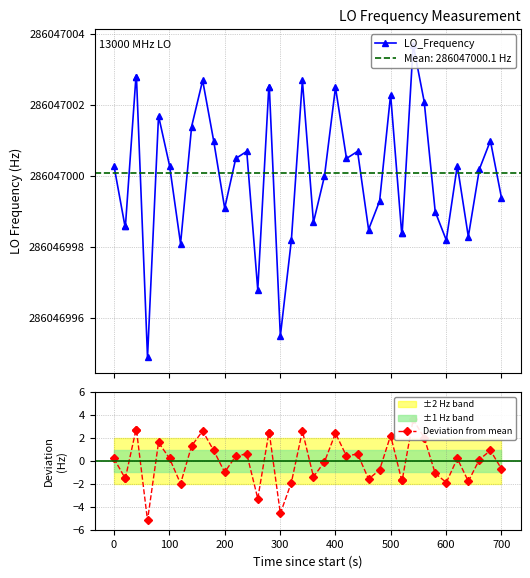

Which series has the widest spread of values?

LO_Frequency